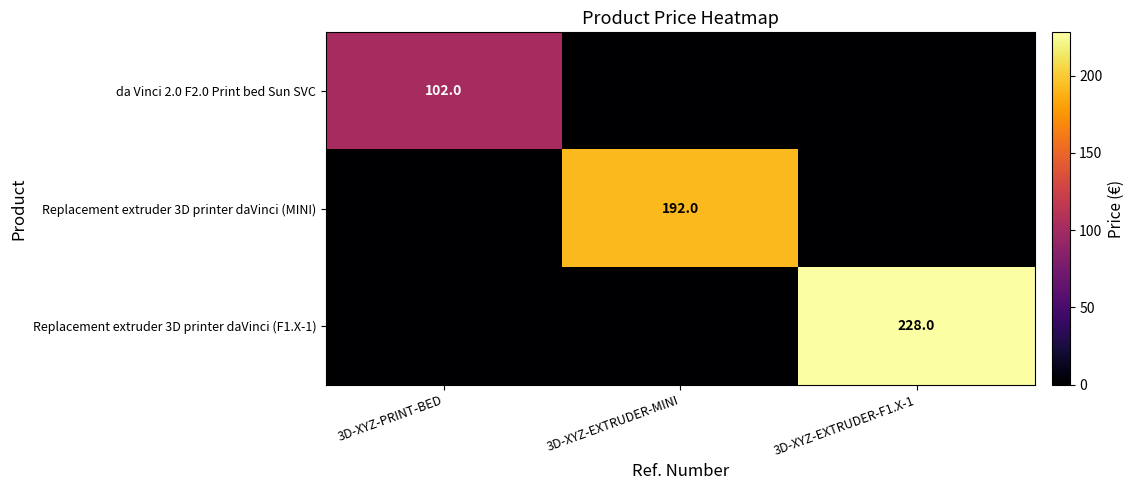

The value of Replacement extruder 3D printer daVinci (MINI) at 3D-XYZ-EXTRUDER-MINI is 300. True or false?

False